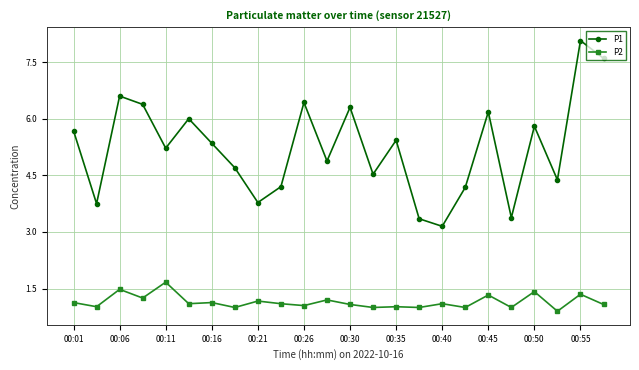

How many lines are shown in the chart?

2